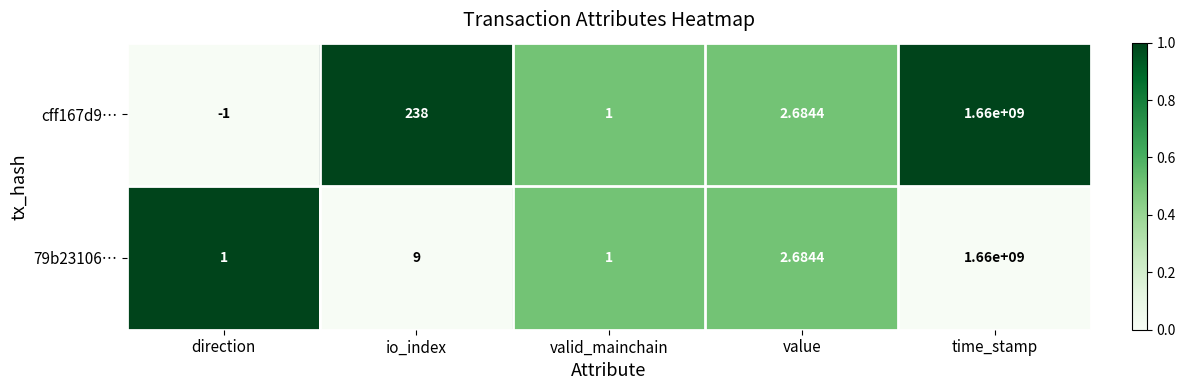

At which category is the sum across all series the highest?

time_stamp